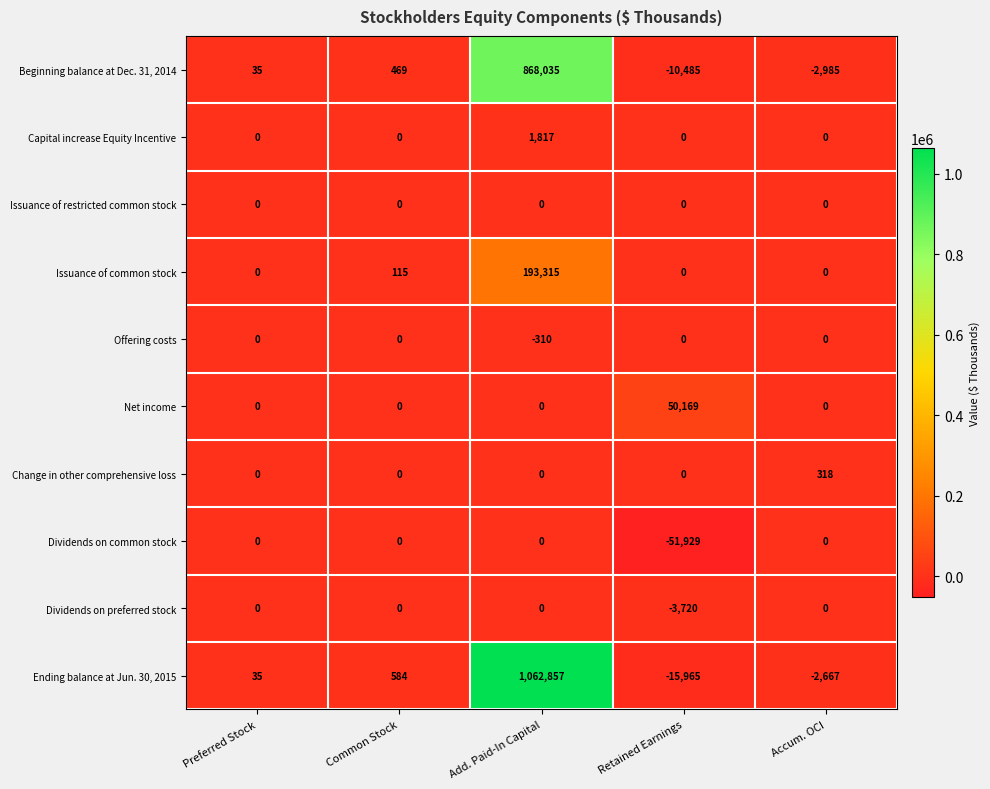

What is the difference between the Dividends on preferred stock values at Accum. OCI and Retained Earnings?

3720